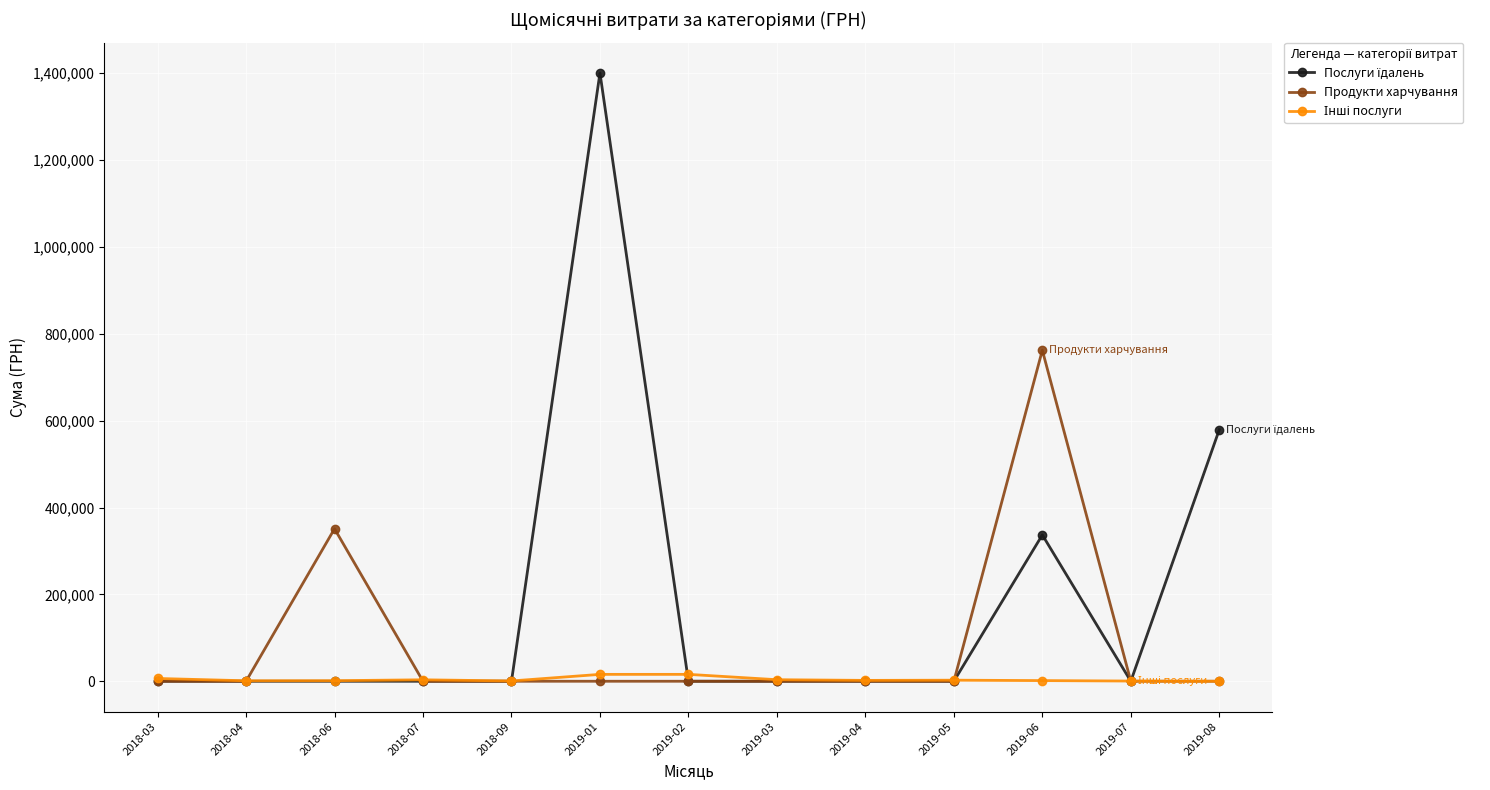

At which label is Продукти харчування closest to 381123?

2018-06